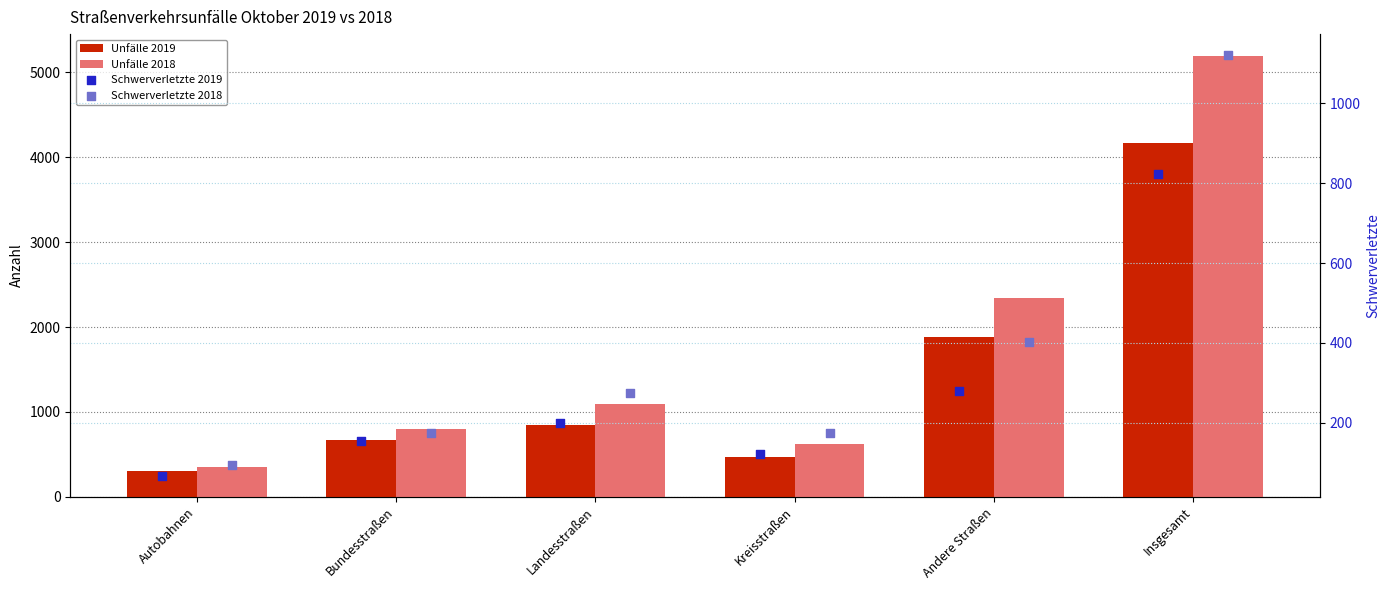

Which series reaches the minimum Y coordinate?

Schwerverletzte 2019